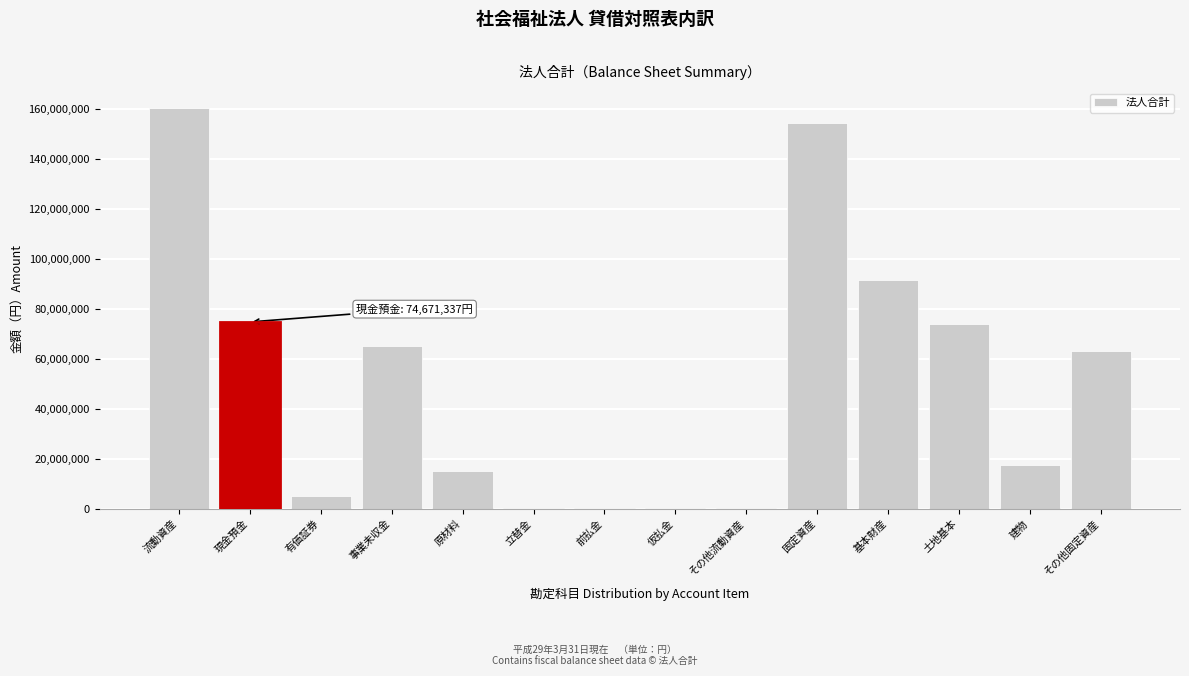

True or false: the data shows 90702477 at その他固定資産.

False